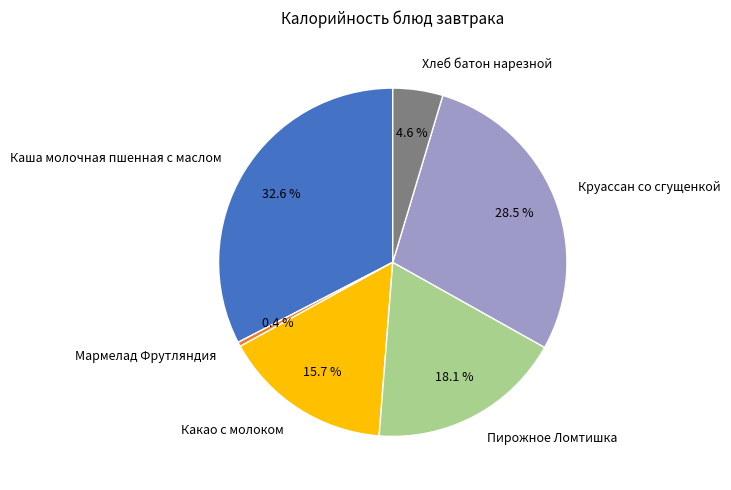

To the nearest percent, what is the difference between the largest and smallest slice percentages?

32%